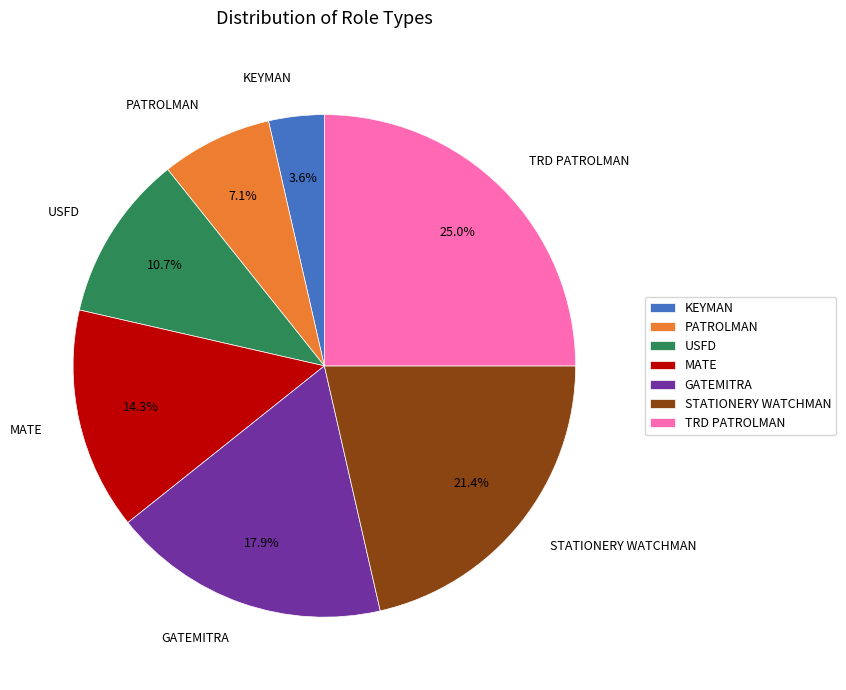

Between MATE and GATEMITRA, which is larger?

GATEMITRA